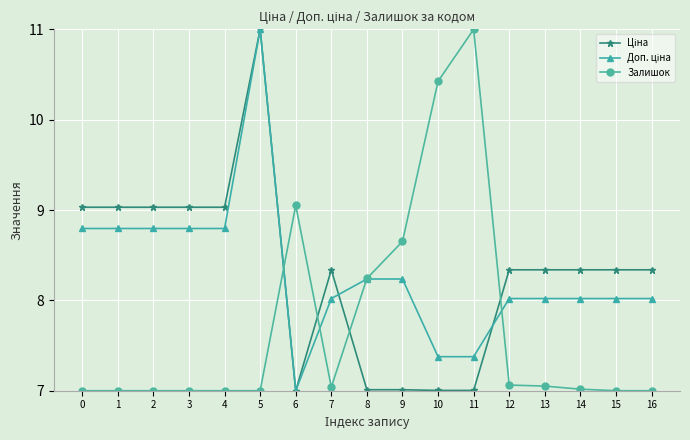

What is the minimum value shown in the chart?

7.0